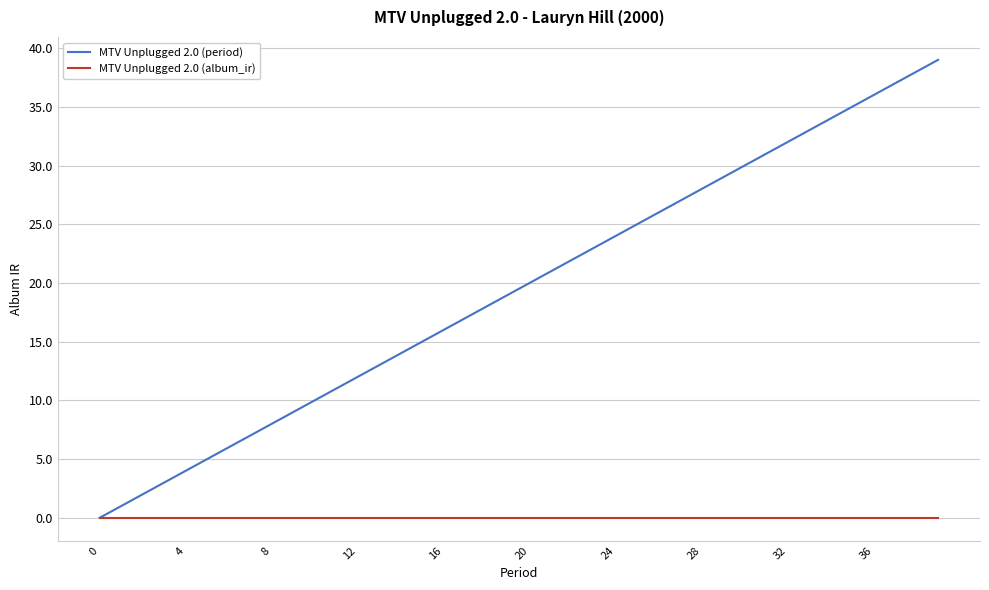

List the series in order of their peak value, highest first.

MTV Unplugged 2.0 (period), MTV Unplugged 2.0 (album_ir)